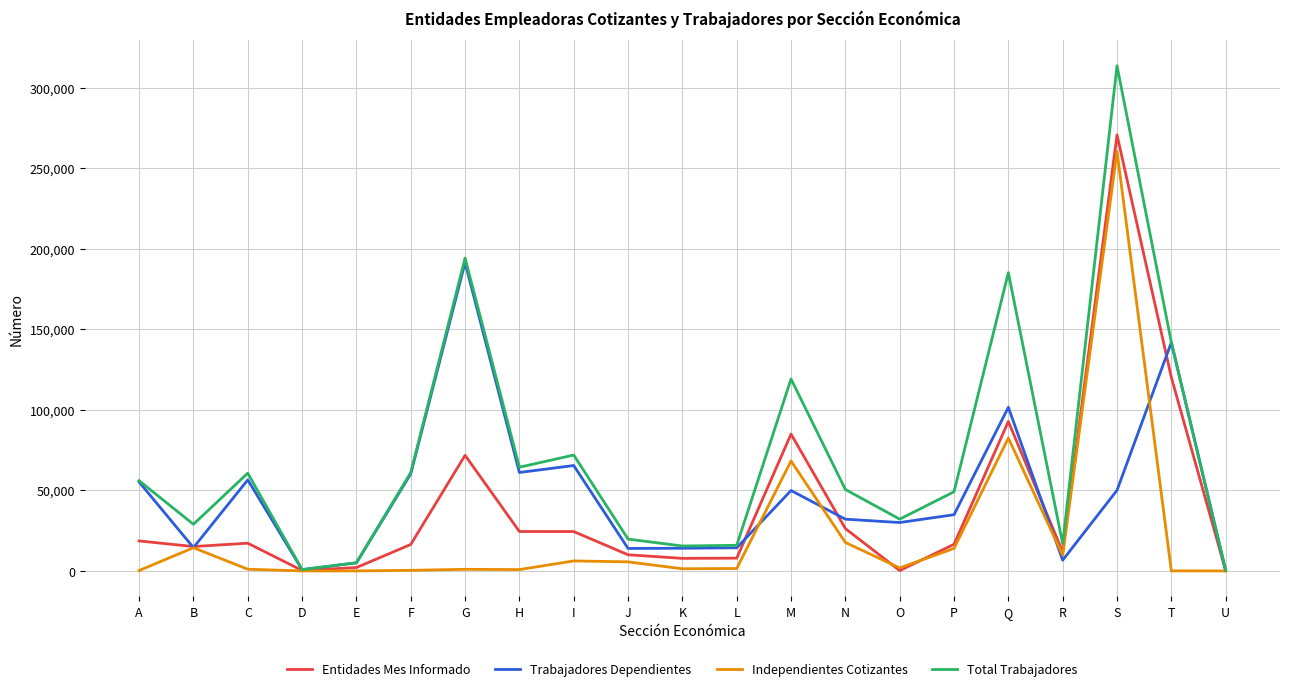

Where is Total Trabajadores nearest to the value 156979?

T